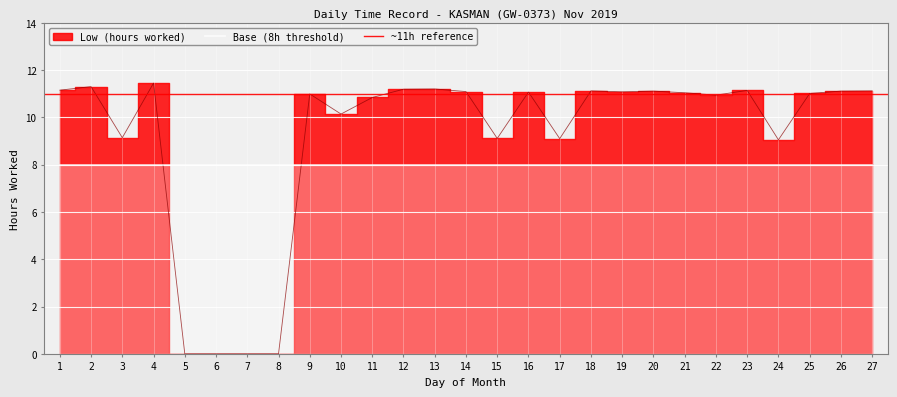

What is the ratio of the value at 27 to the value at 11?

1.0